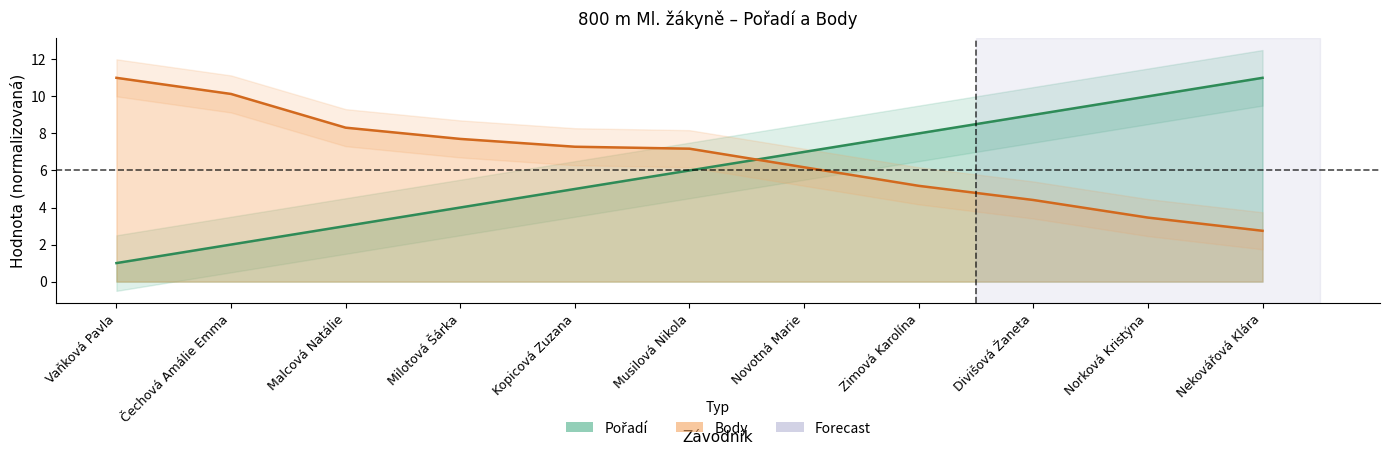

Reading left to right, list all the values displayed in this chart.

Pořadí: 1.0	2.0	3.0	4.0	5.0	6.0	7.0	8.0	9.0	10.0	11.0
Body: 11.0	10.1	8.3	7.7	7.3	7.2	6.2	5.2	4.4	3.5	2.7